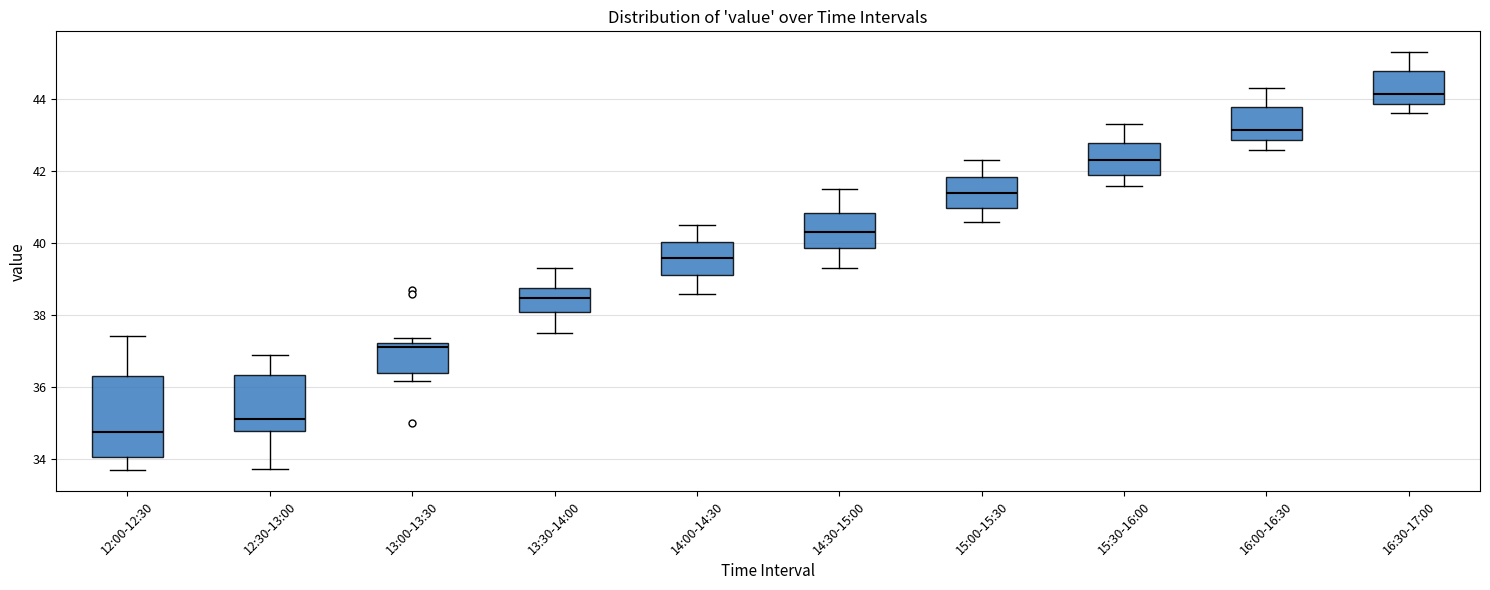

Where is the lower edge of the box for 12:30-13:00 on the y-axis? The values are not printed on the chart, so give them approximately, as read against the axis.

34.8